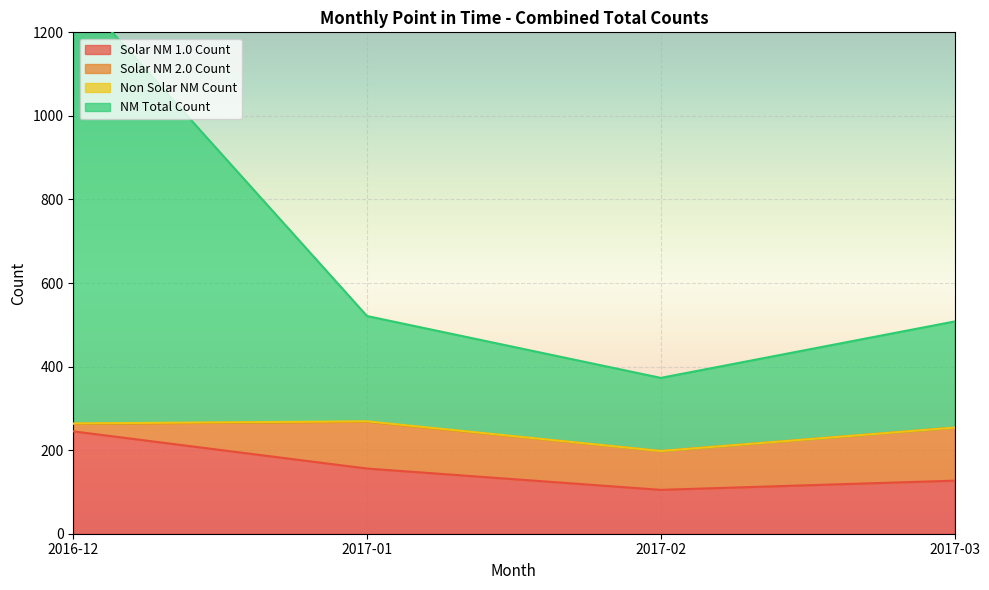

Which category has the lowest value across all series?

2017-02